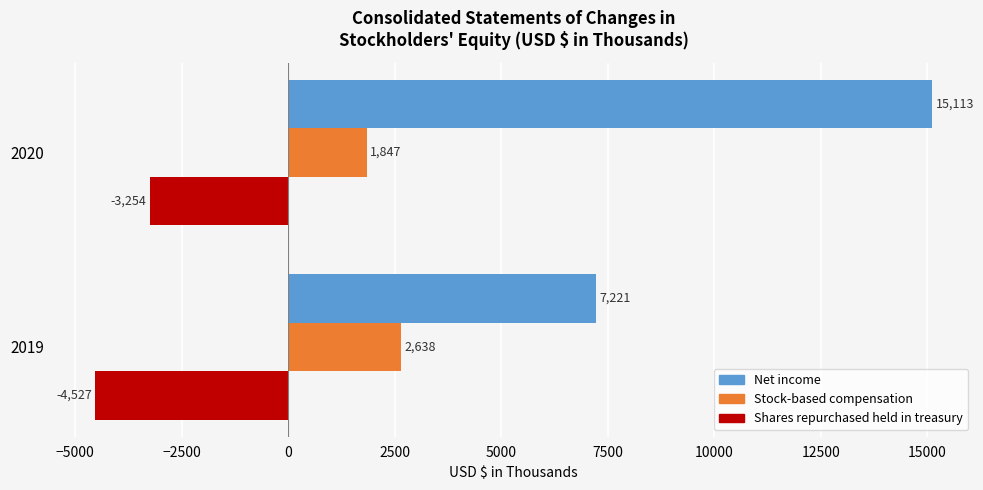

Rank the categories by Shares repurchased held in treasury value from lowest to highest.

2019, 2020